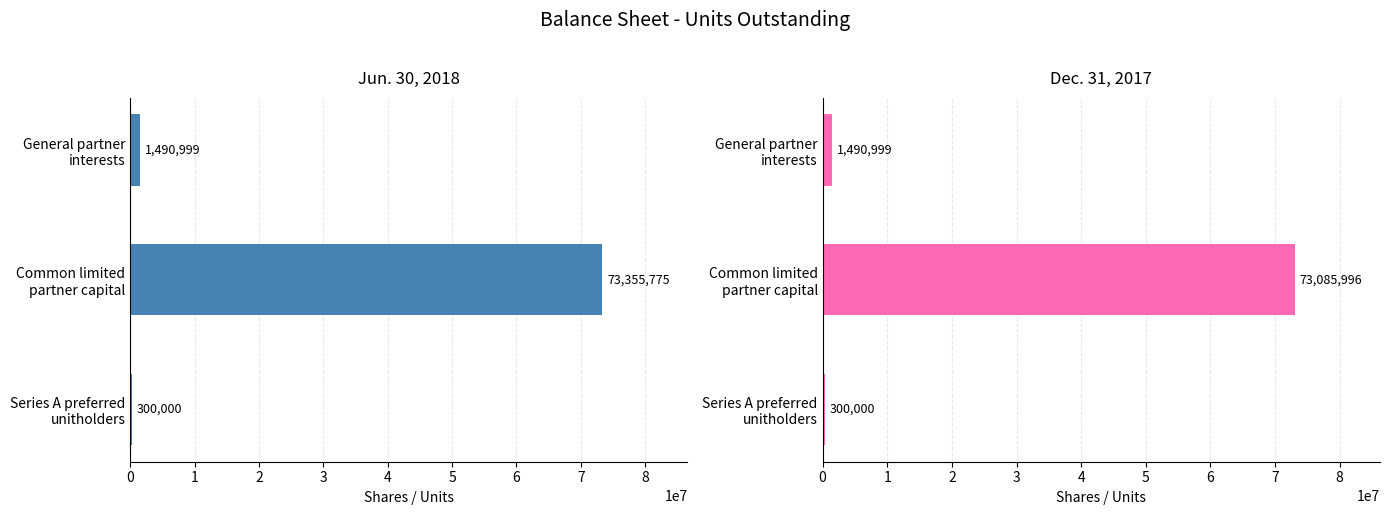

What is the difference between the maximum and minimum values in the Dec. 31, 2017 series?

72785996